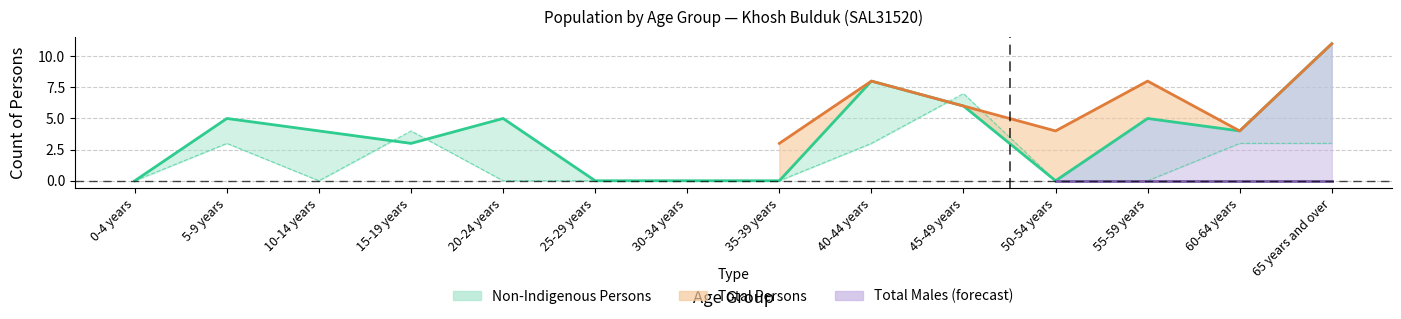

What is the average value of the Non-Indigenous Persons series?

4